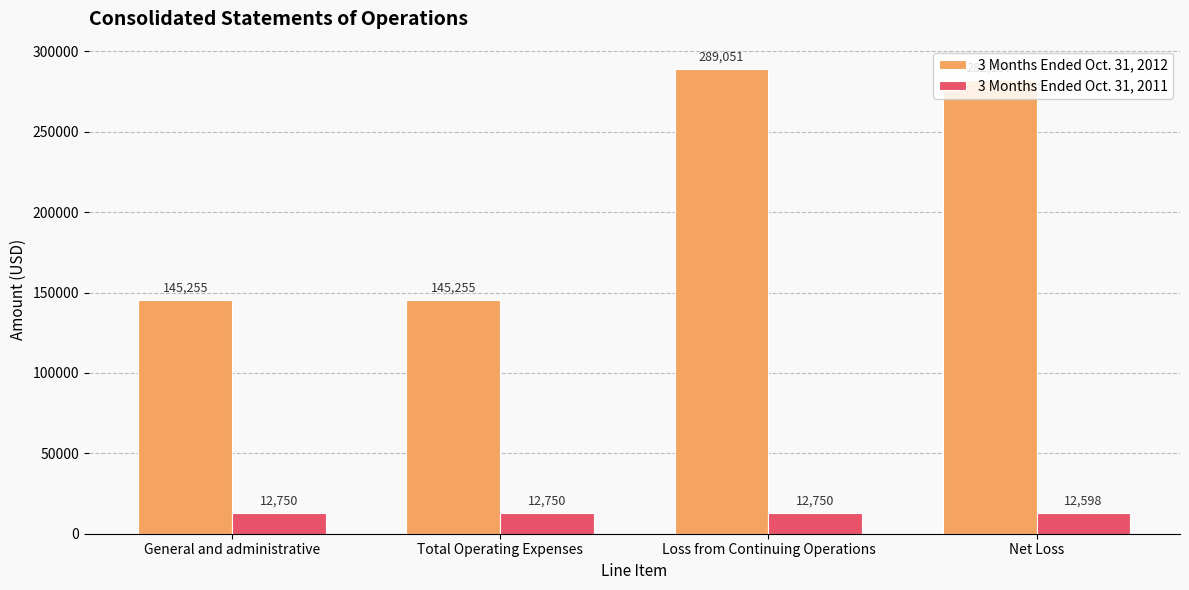

Reading left to right, transcribe all the data shown in this chart.

3 Months Ended Oct. 31, 2012: 145255	145255	289051	282107
3 Months Ended Oct. 31, 2011: 12750	12750	12750	12598